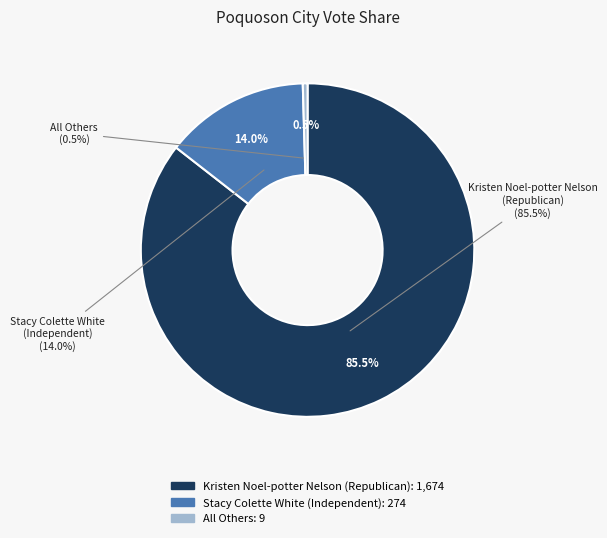

To the nearest percent, what is the difference between the largest and smallest slice percentages?

85%